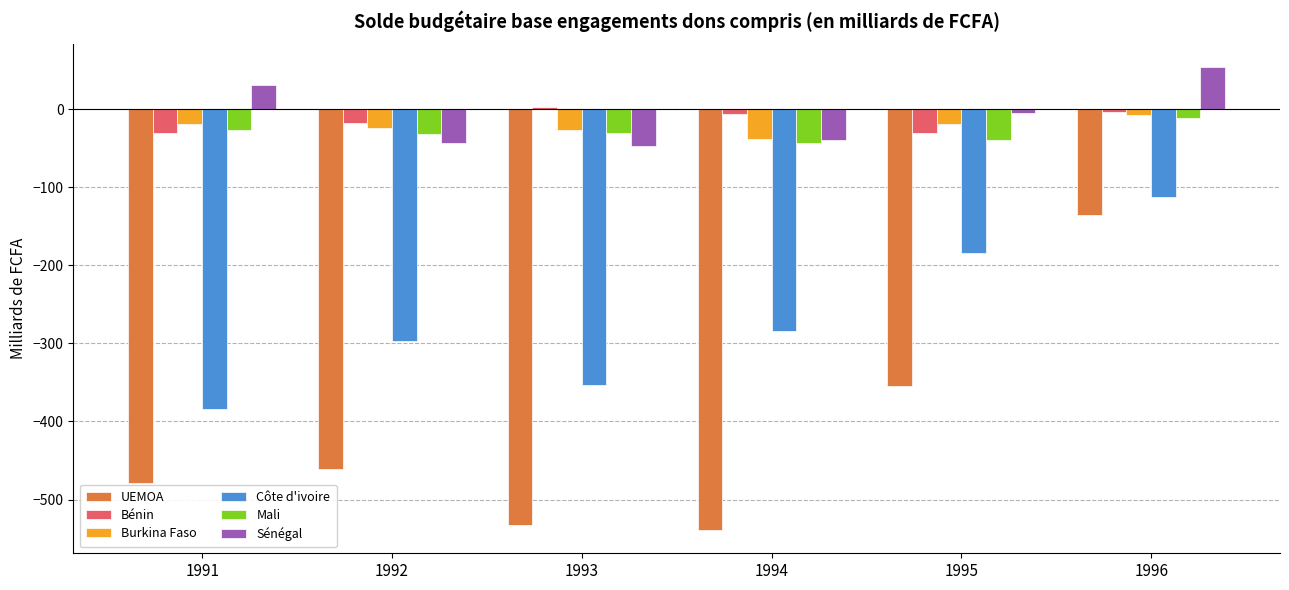

What is the average value of the Bénin series?

-14.3